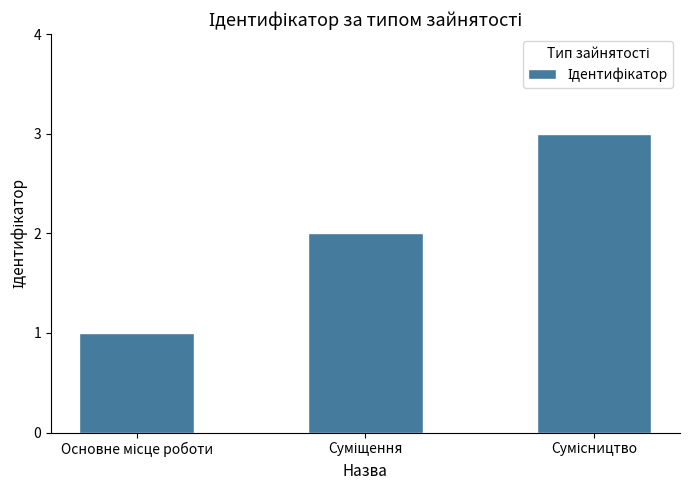

What is the greatest value displayed?

3